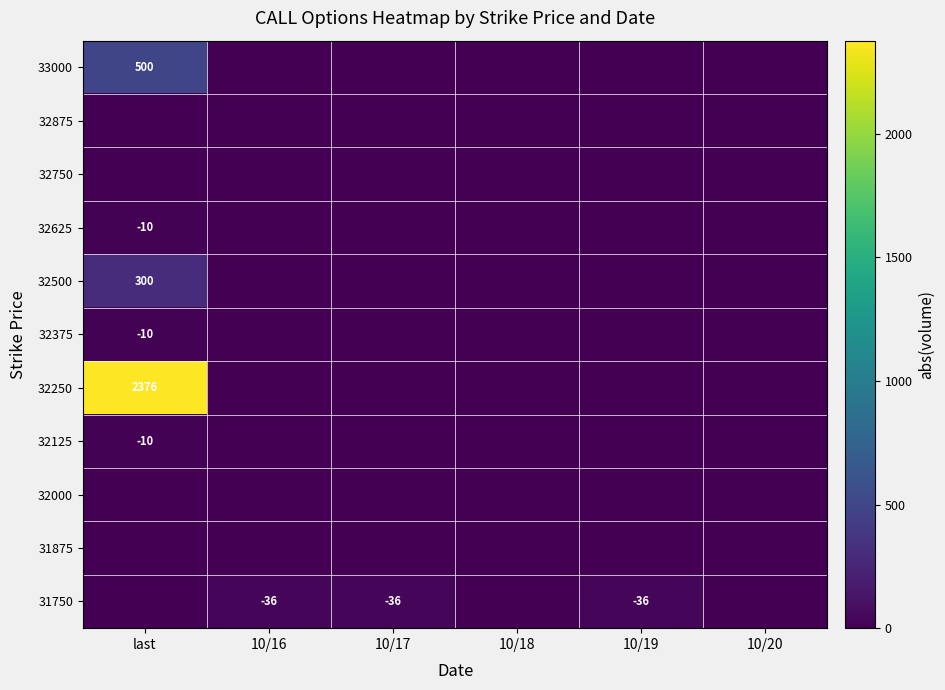

What is the difference between the 32250 values at 10/16 and last?

2376